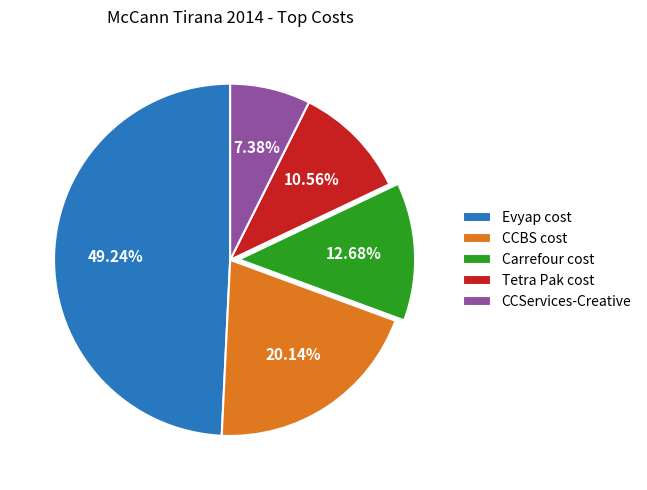

Approximately how many times larger is the value at Tetra Pak cost compared to CCServices-Creative?

1.4